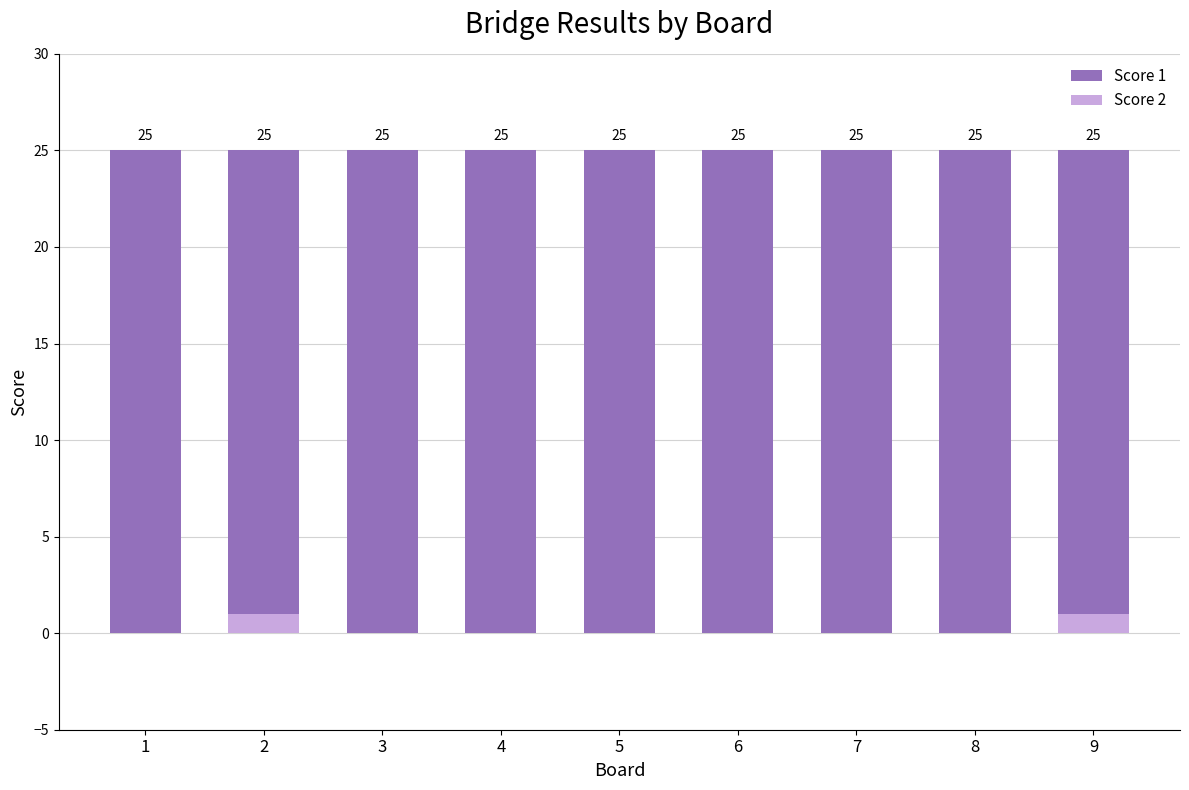

What are all the series names shown in the legend?

Score 1, Score 2